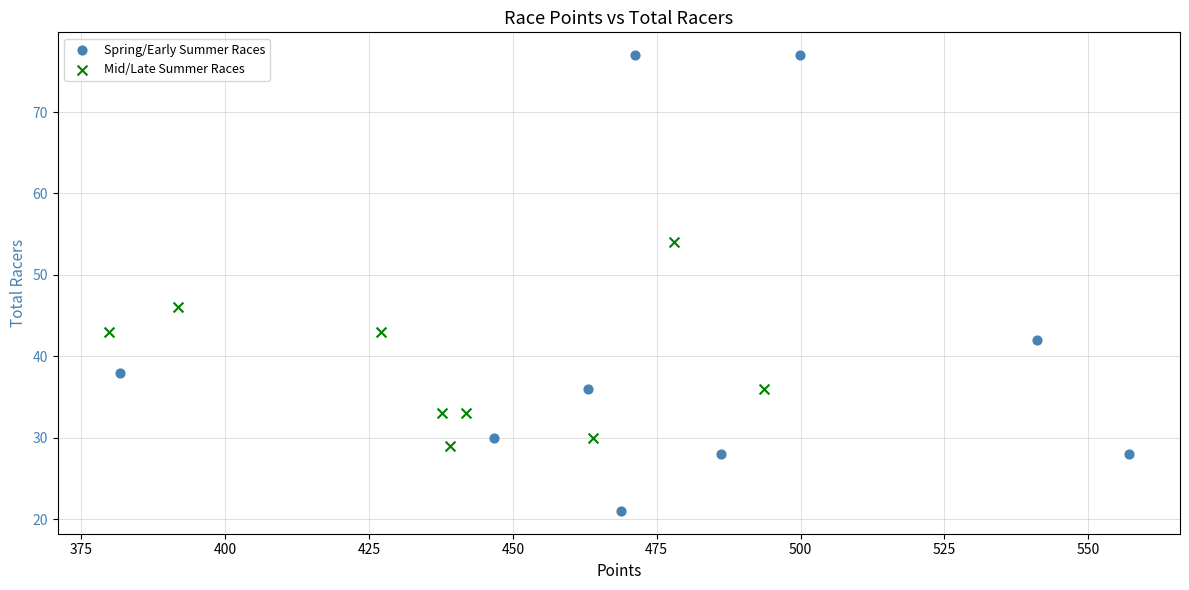

Which series contains the lowest Y value?

Spring/Early Summer Races